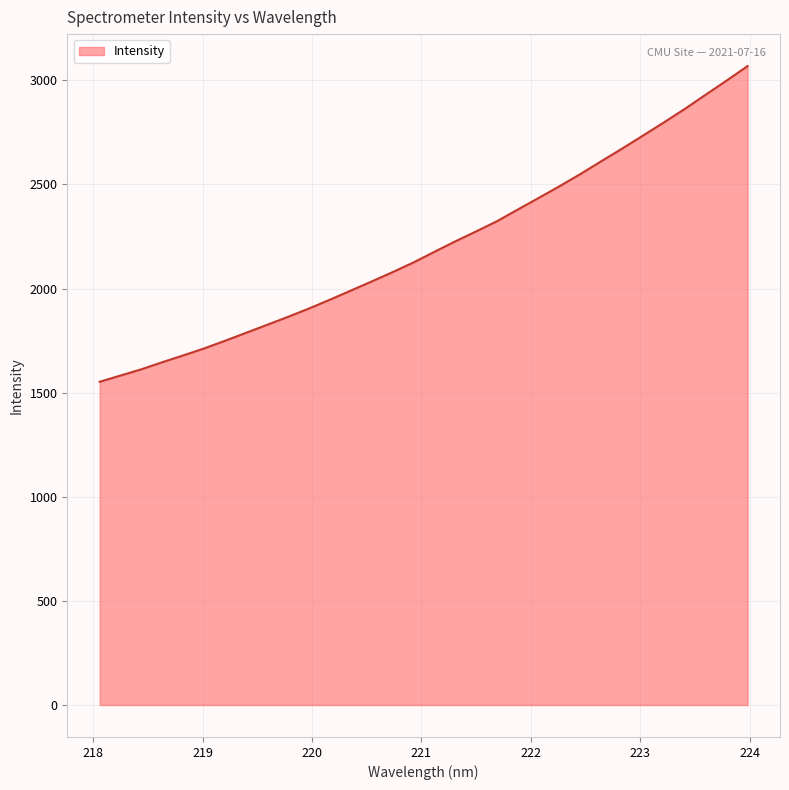

What is the maximum value shown in the chart?

3068.3